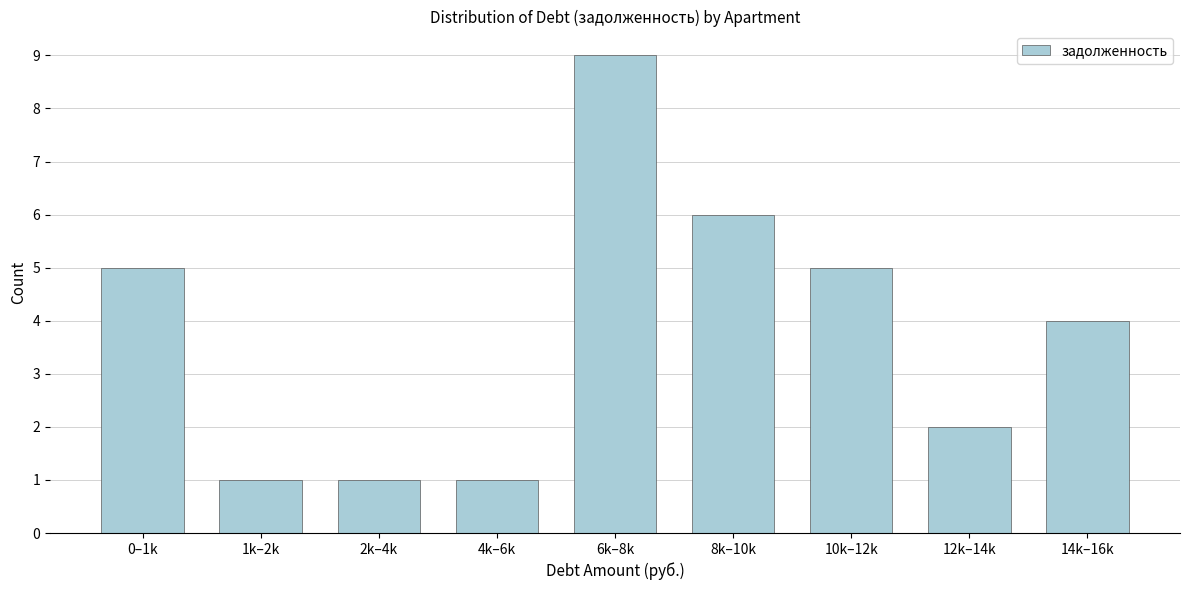

Reading left to right, what are all the values shown in this chart?

5	1	1	1	9	6	5	2	4